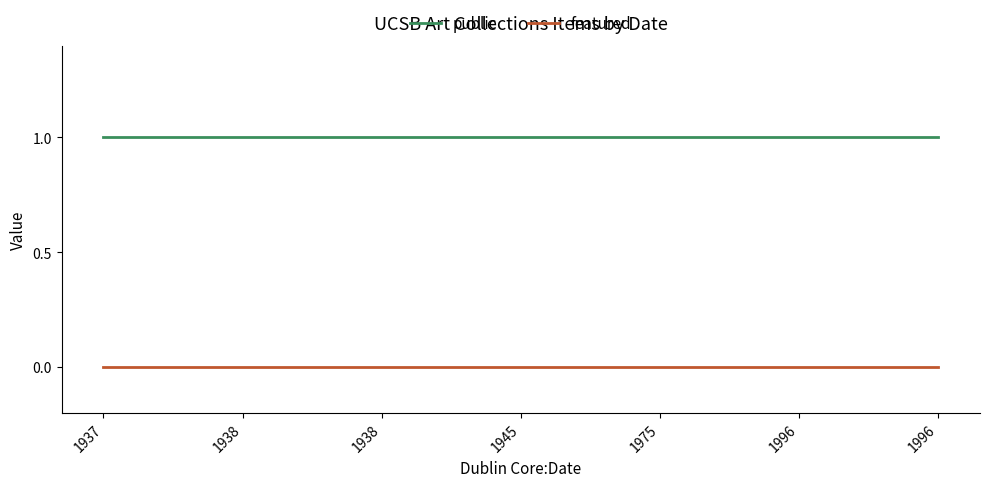

What are all the series names shown in the legend?

public, featured